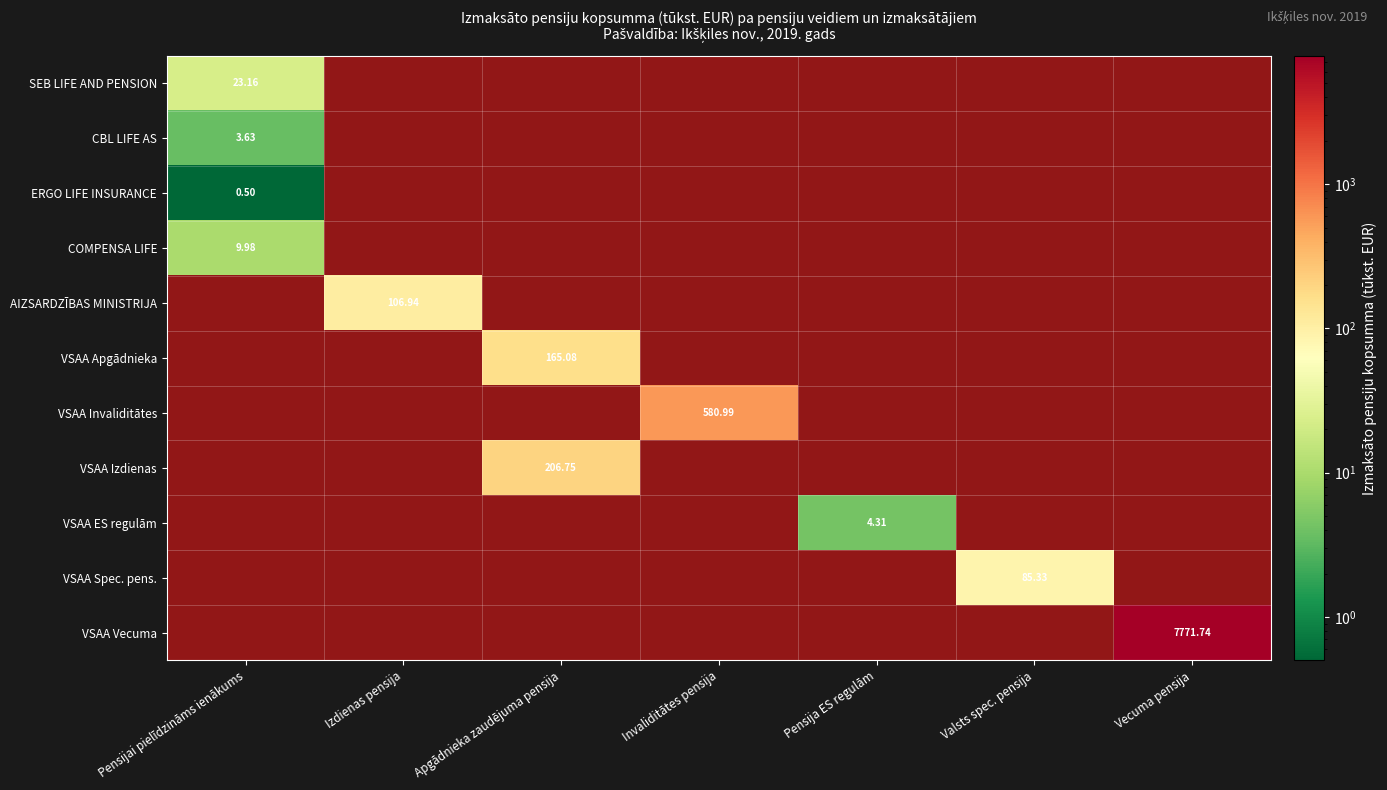

At how many categories does at least one series exceed 0?

7